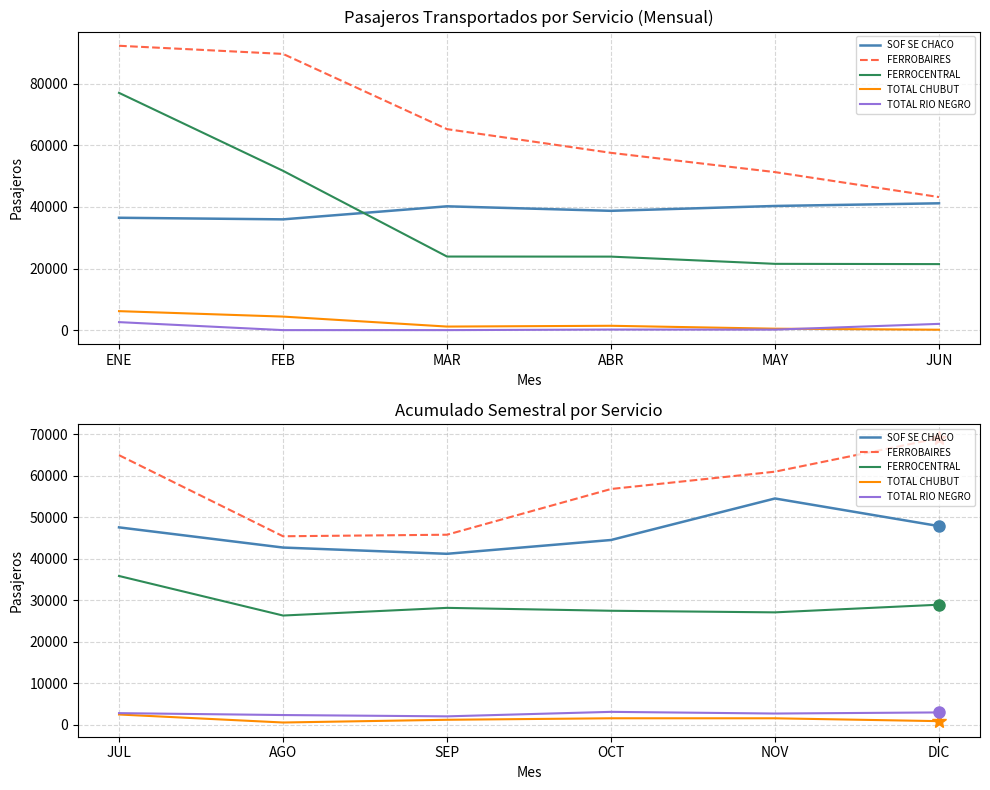

True or false: FERROCENTRAL and TOTAL CHUBUT cross at least once.

False